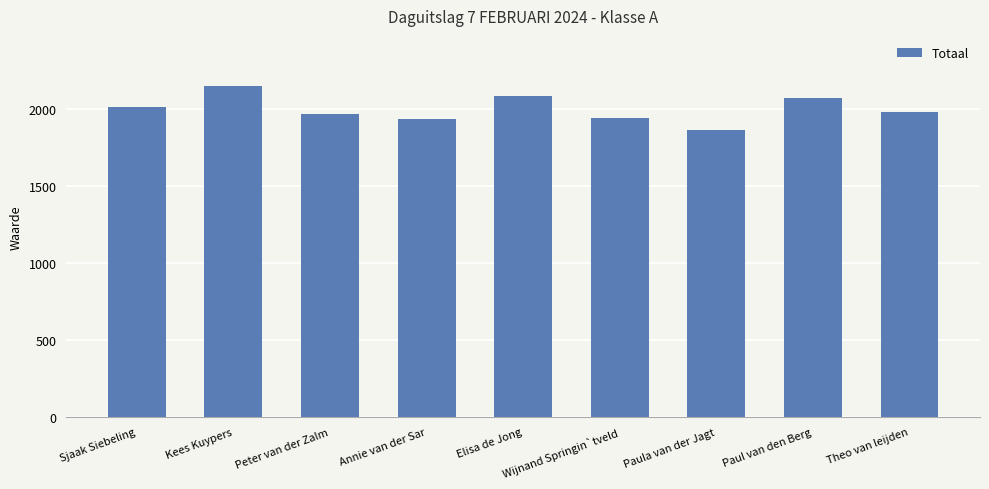

Approximately how many times larger is the value at Peter van der Zalm compared to Theo van leijden?

1.0